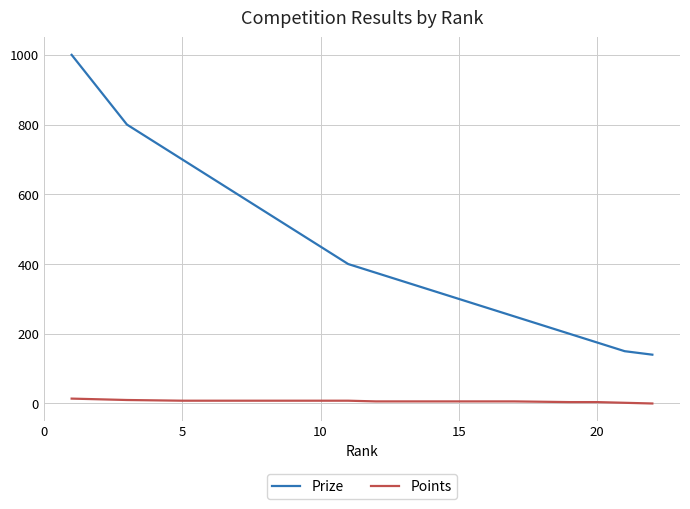

At how many categories does at least one series exceed 50?

22